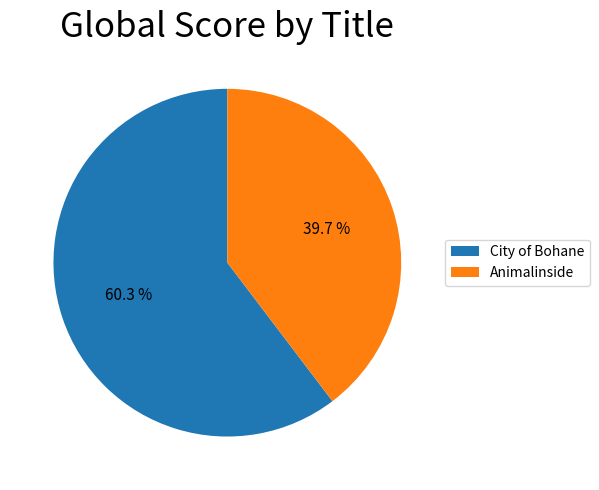

Rank the categories by value from highest to lowest.

City of Bohane, Animalinside